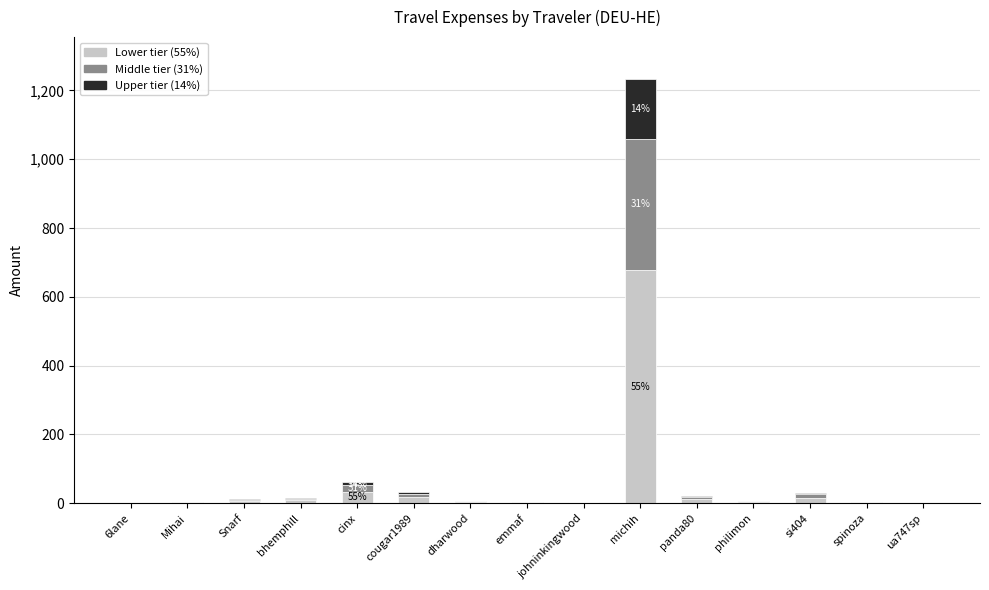

At which category is the sum across all series the highest?

michih